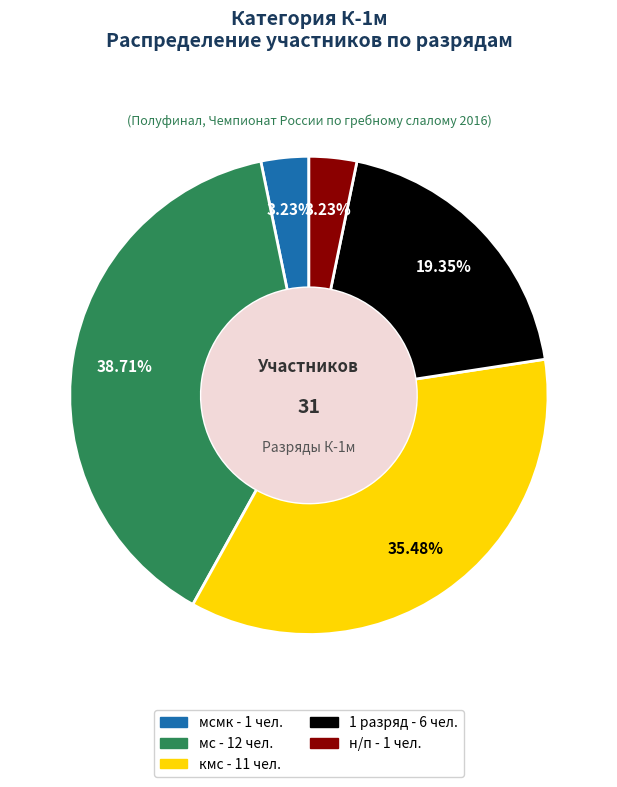

Is there any slice that represents more than half of the pie?

No